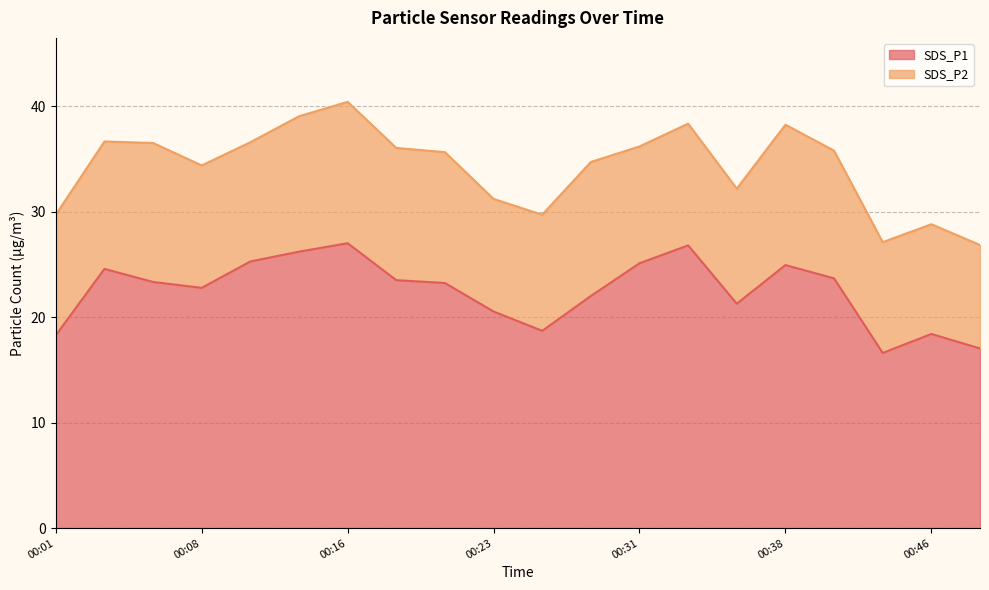

What is the minimum value for SDS_P1?

16.6